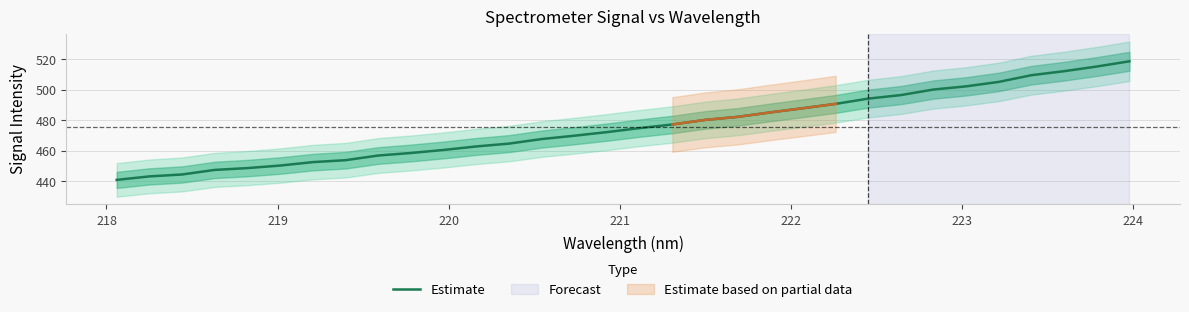

What is the lowest value of the Estimate series?

441.0